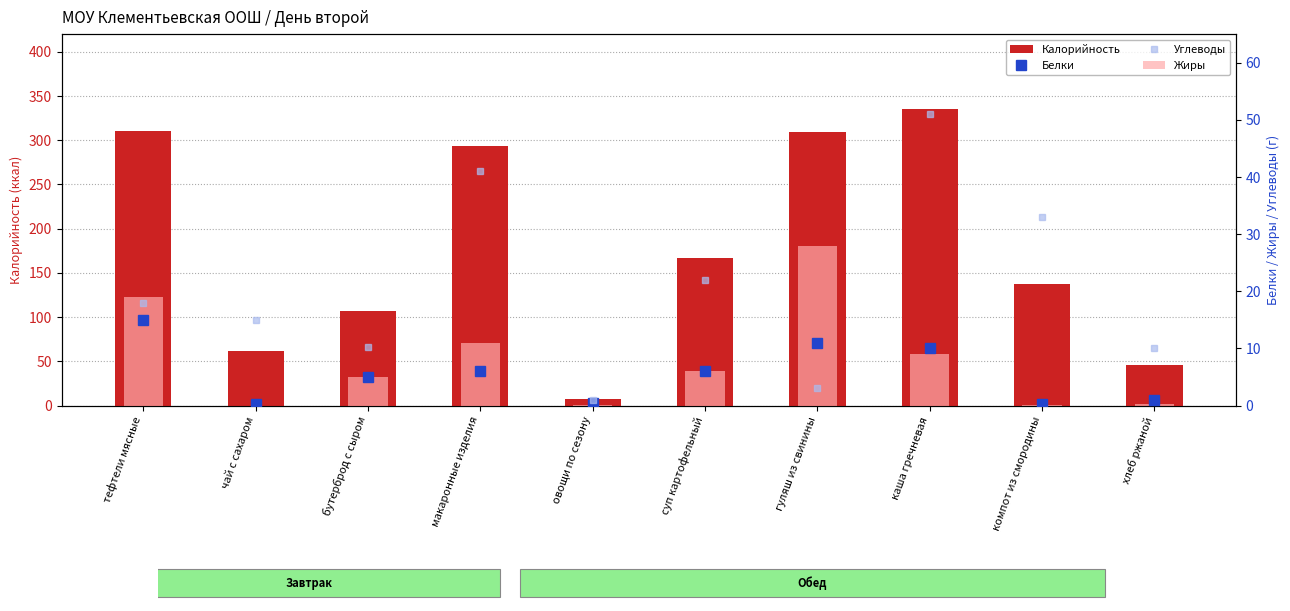

What is the greatest value displayed?

335.0